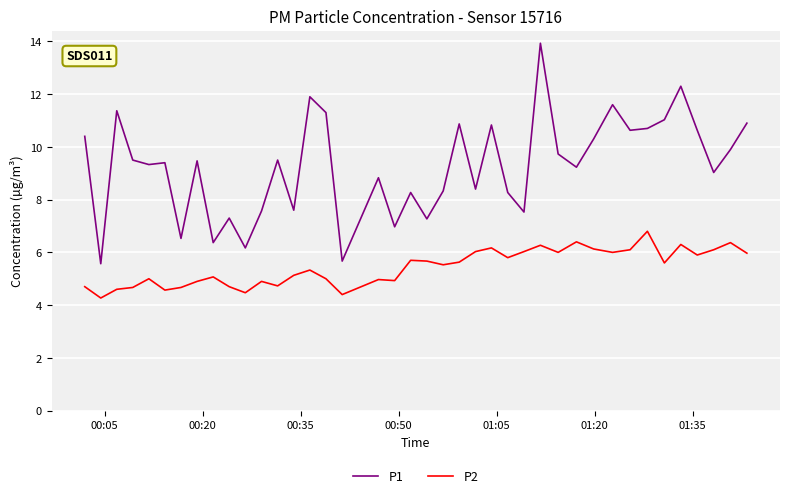

What is the difference between the maximum and minimum values in the P2 series?

2.5